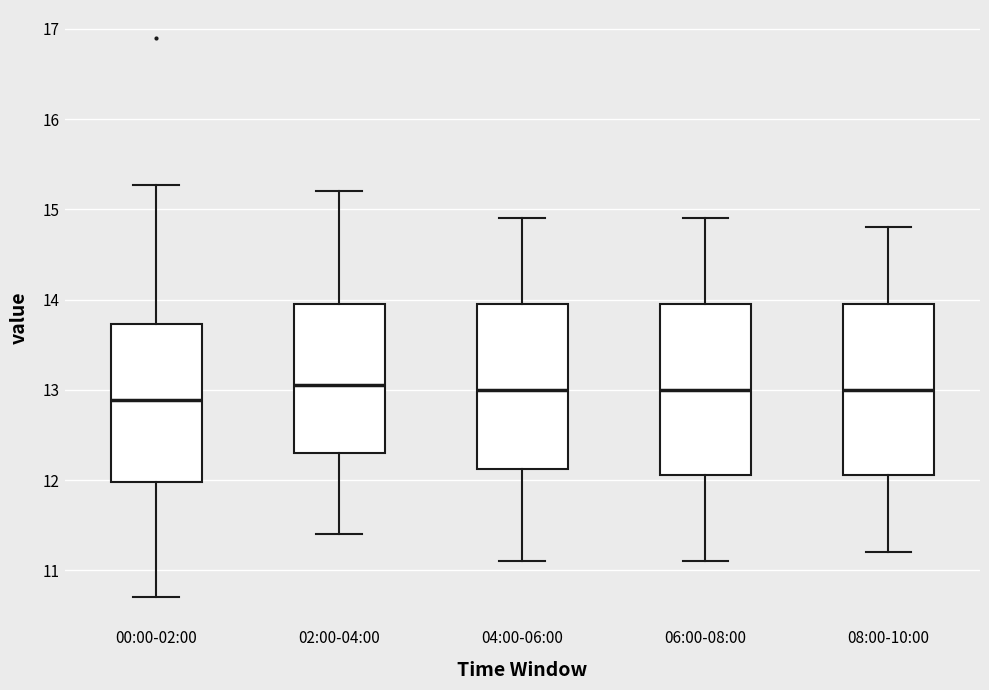

Reading left to right, transcribe this box plot: for each box, give where its median line is, the range the box spans, and where its two whiskers end, as read against the y-axis. The values are not printed on the chart, so give them approximately, as read against the axis.

00:00-02:00: median 12.9, box 12.0 to 13.7, whiskers 10.7 to 15.3
02:00-04:00: median 13.1, box 12.3 to 14.0, whiskers 11.4 to 15.2
04:00-06:00: median 13.0, box 12.1 to 14.0, whiskers 11.1 to 14.9
06:00-08:00: median 13.0, box 12.1 to 14.0, whiskers 11.1 to 14.9
08:00-10:00: median 13.0, box 12.1 to 14.0, whiskers 11.2 to 14.8